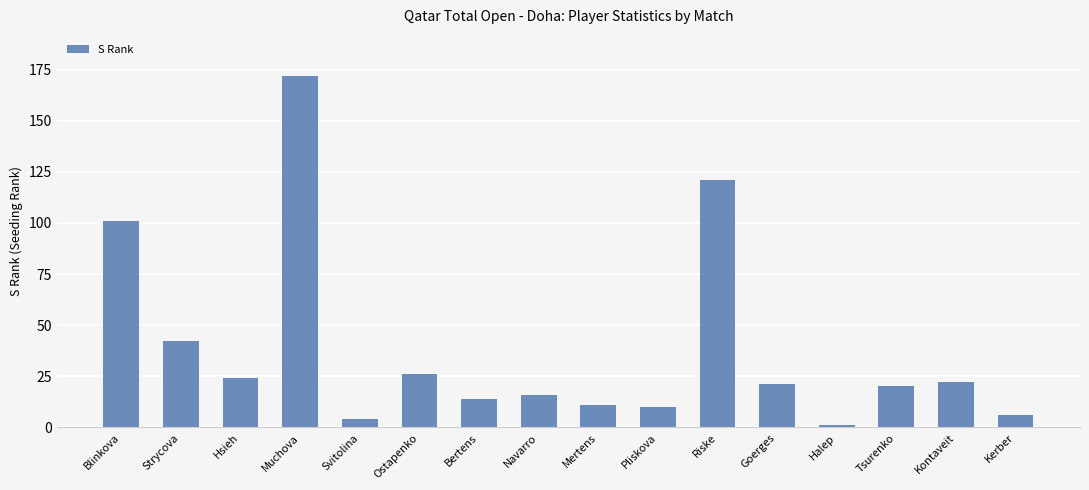

What position from the right is Blinkova?

16